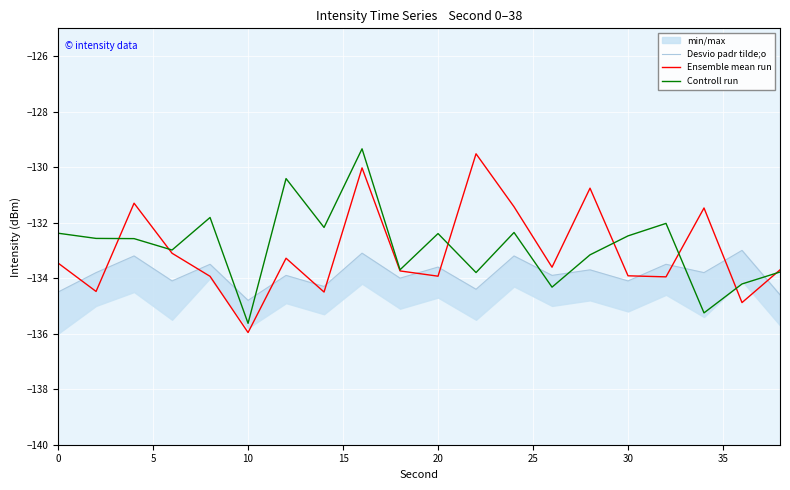

What is the minimum value for Controll run?

-135.6